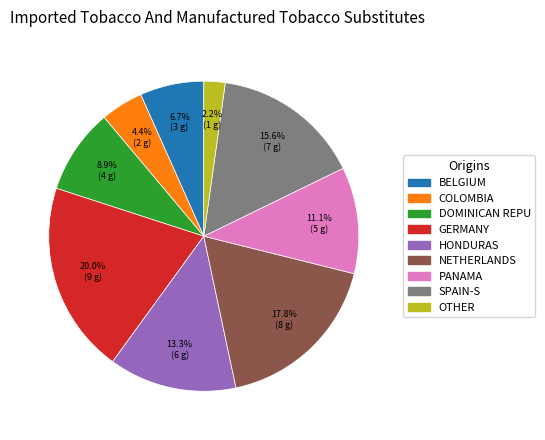

Does any single category account for the majority?

No